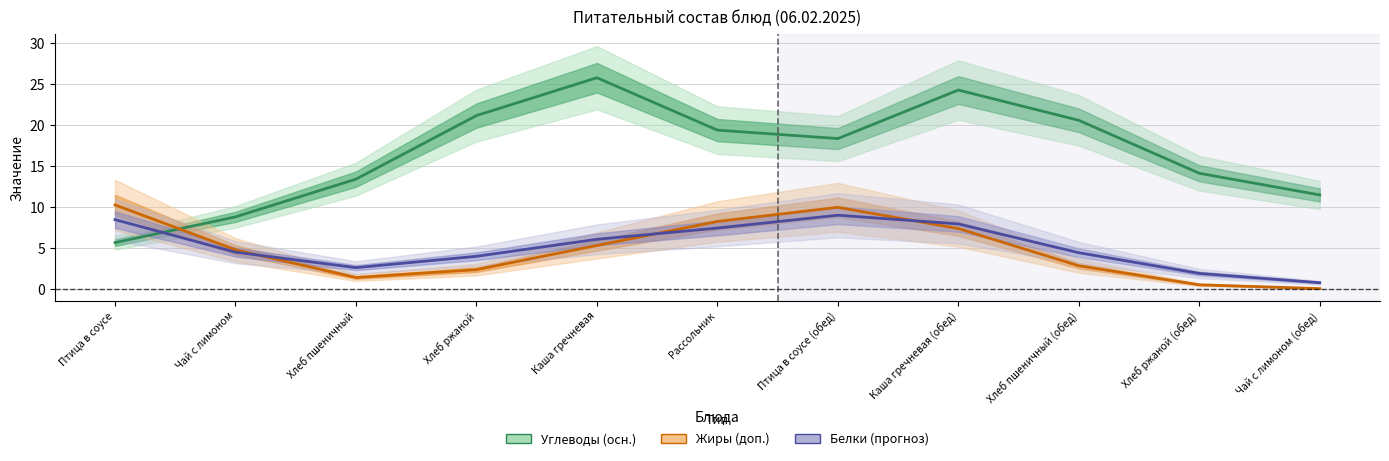

How many values in the Углеводы series are below 18?

5